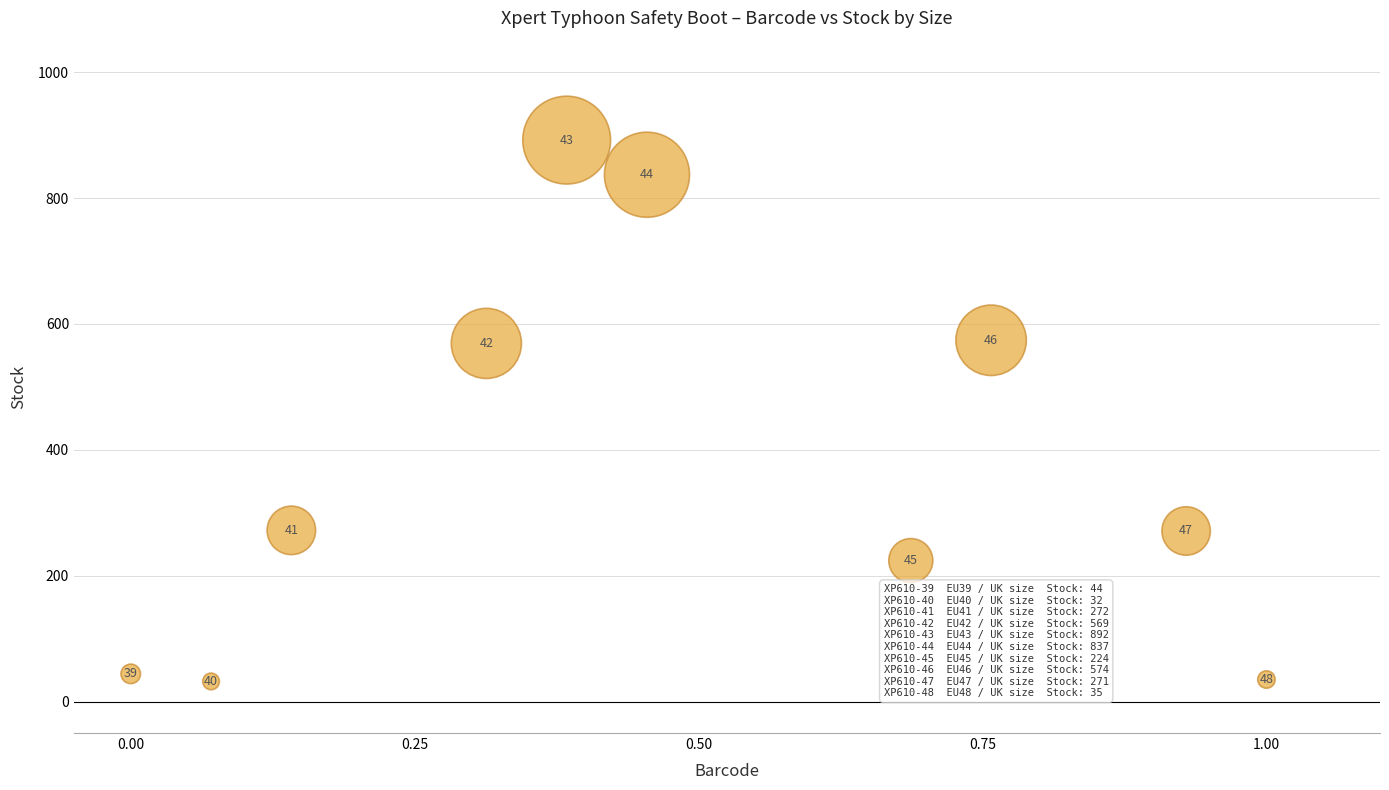

What Y value in the scatter plot is closest to 462?

569